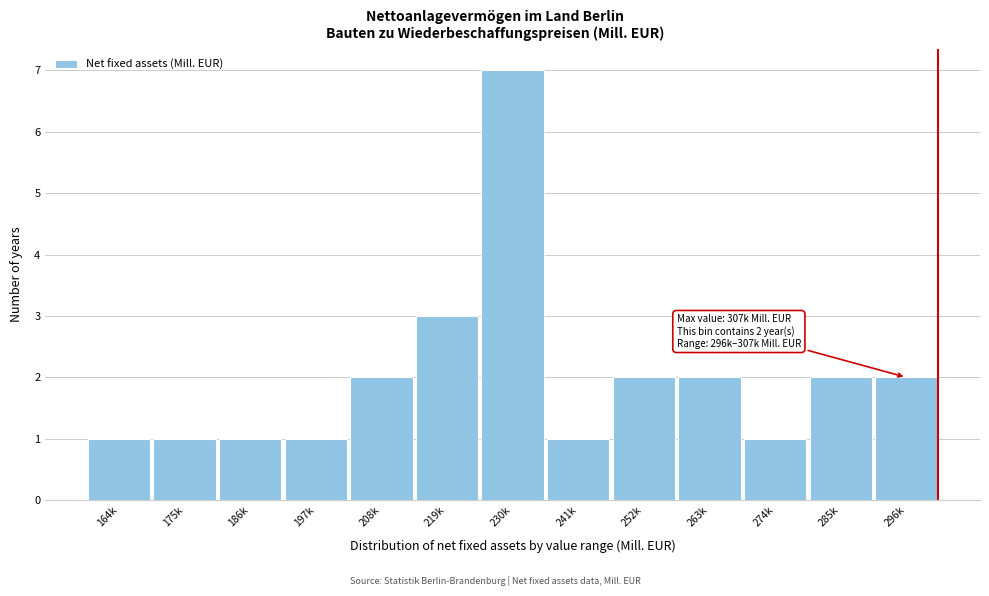

Reading left to right, extract all data points from this chart.

164k=1	175k=1	186k=1	197k=1	208k=2	219k=3	230k=7	241k=1	252k=2	263k=2	274k=1	285k=2	296k=2